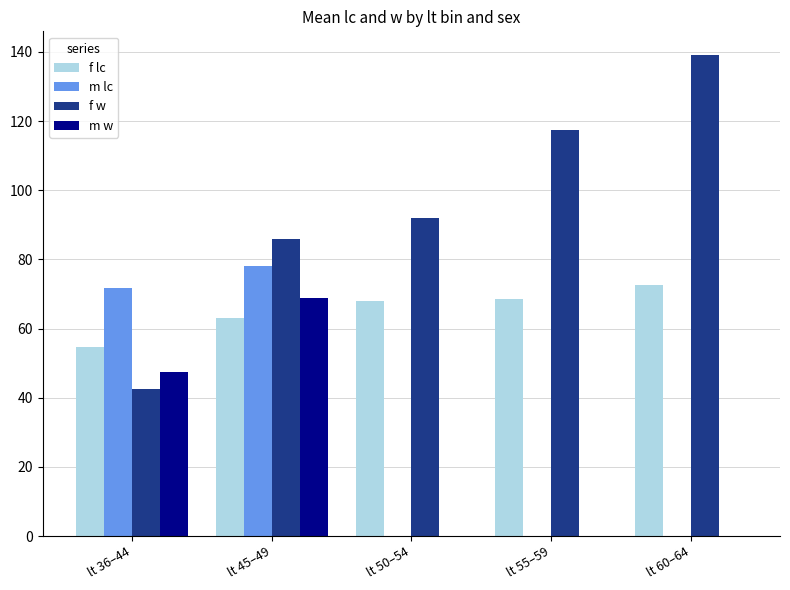

Does the chart contain stacked bars?

No